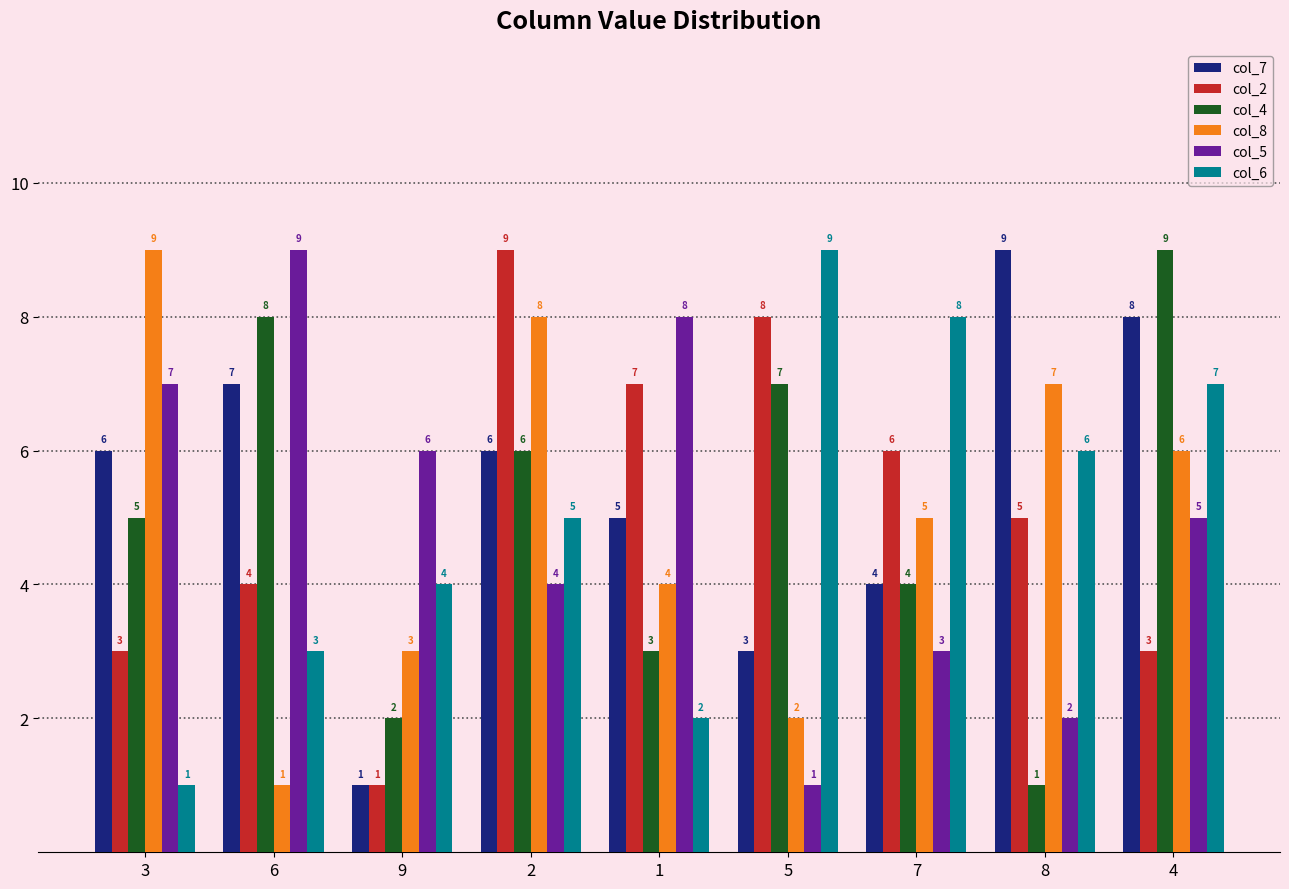

Reading left to right, what are all the values shown in this chart?

col_7: 3=6	6=7	9=1	2=6	1=5	5=3	7=4	8=9	4=8
col_2: 3=3	6=4	9=1	2=9	1=7	5=8	7=6	8=5	4=3
col_4: 3=5	6=8	9=2	2=6	1=3	5=7	7=4	8=1	4=9
col_8: 3=9	6=1	9=3	2=8	1=4	5=2	7=5	8=7	4=6
col_5: 3=7	6=9	9=6	2=4	1=8	5=1	7=3	8=2	4=5
col_6: 3=1	6=3	9=4	2=5	1=2	5=9	7=8	8=6	4=7